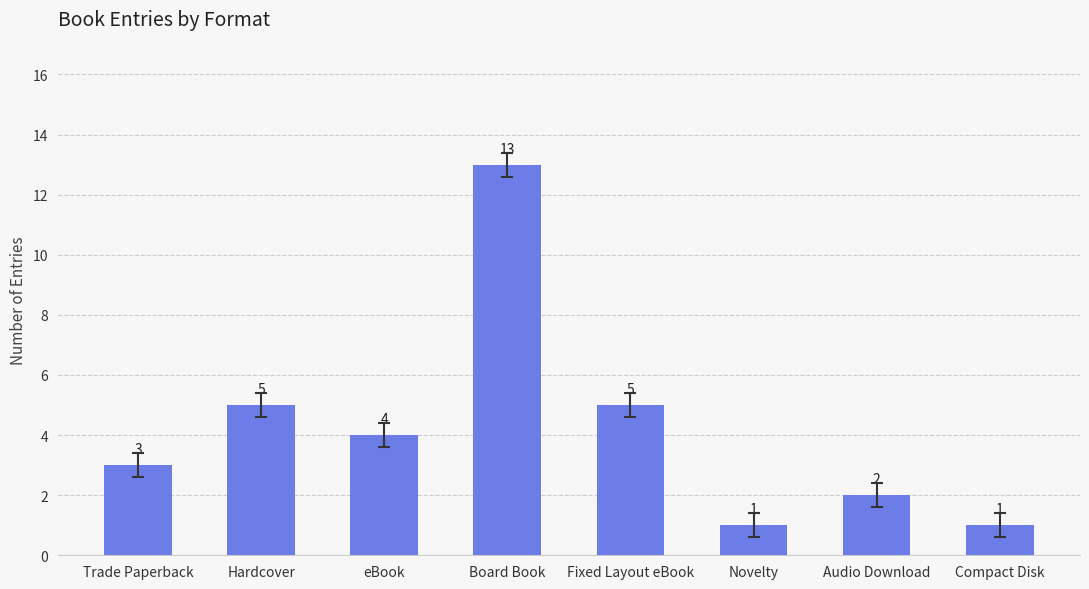

What is the smallest value displayed?

1